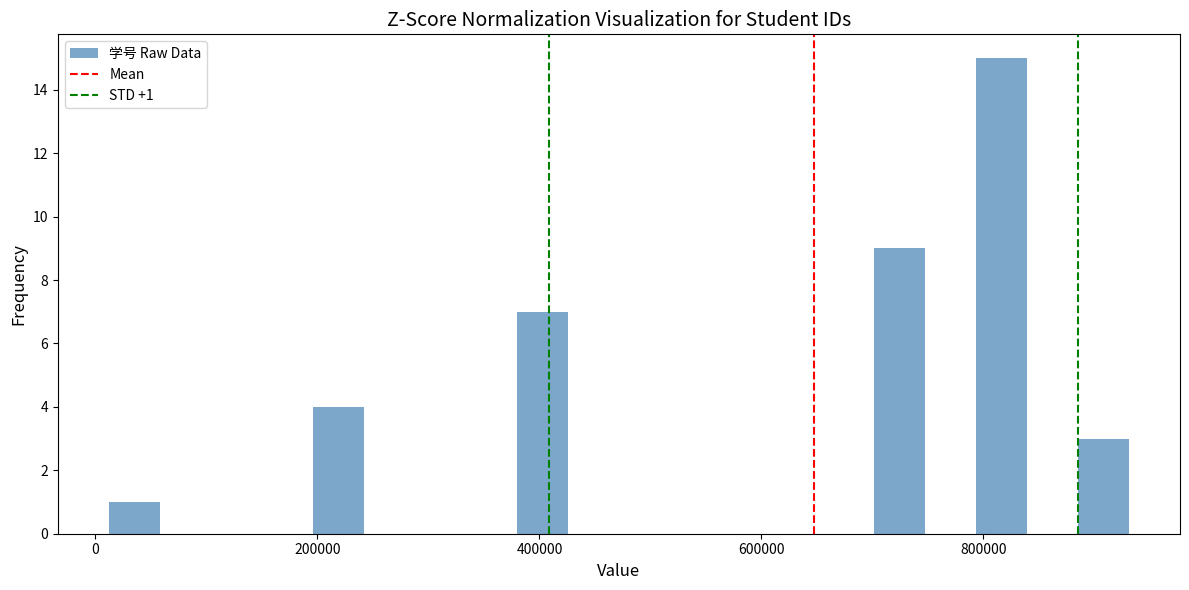

Around what value on the x-axis is the tallest bar? Give the approximate position of its centre, as read against the axis.

820000